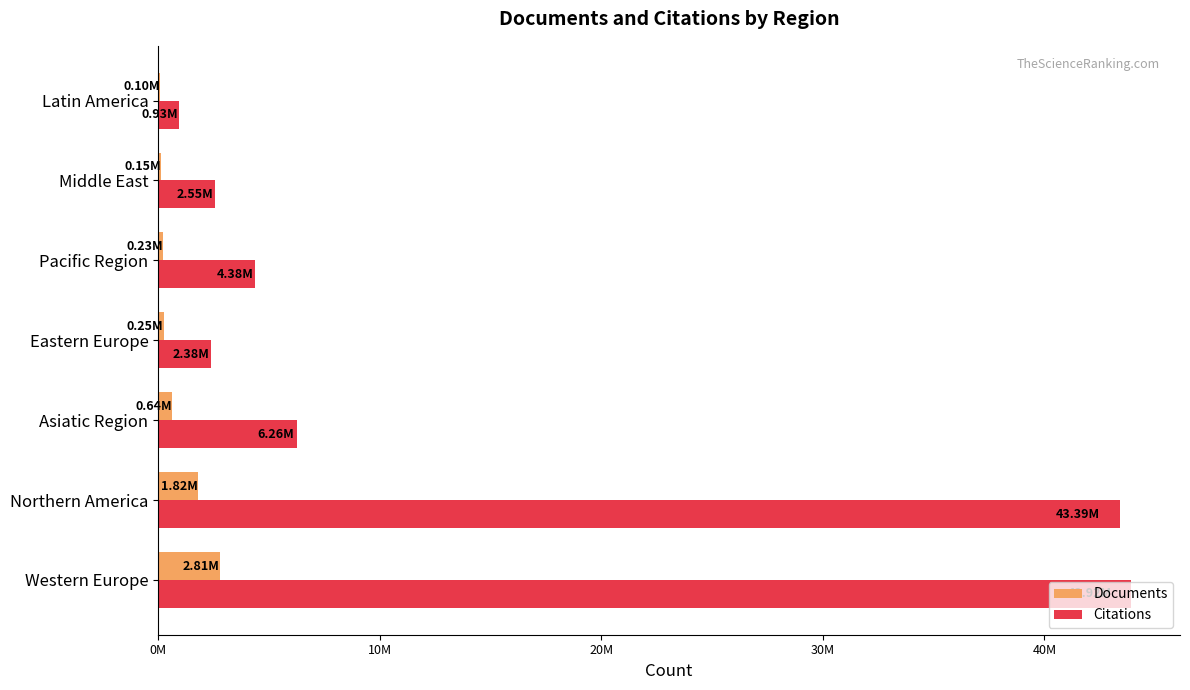

What are all the series names shown in the legend?

Documents, Citations